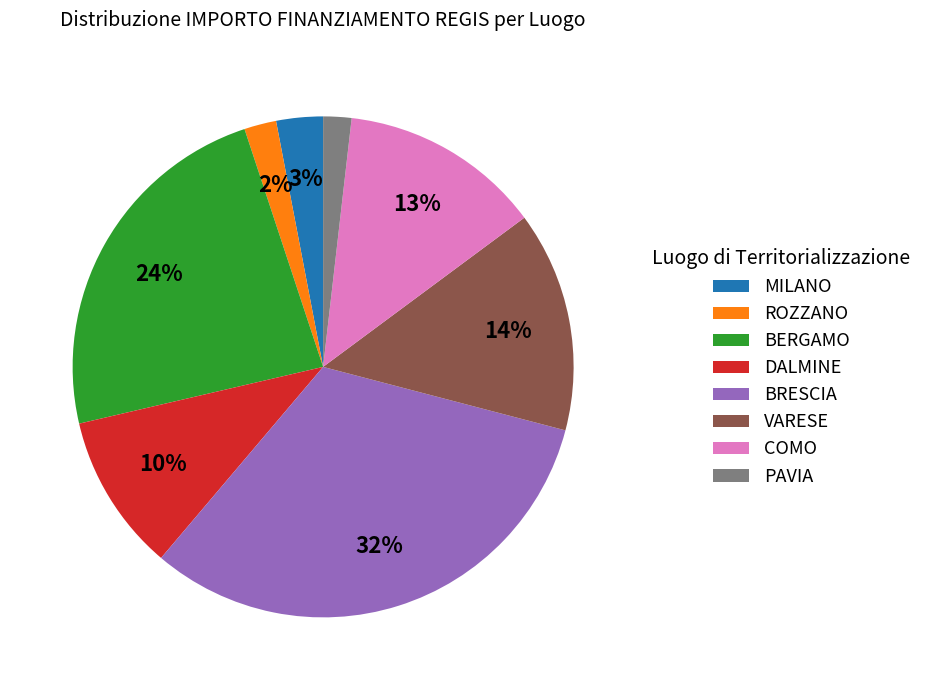

To the nearest percent, what is the average slice percentage?

12%